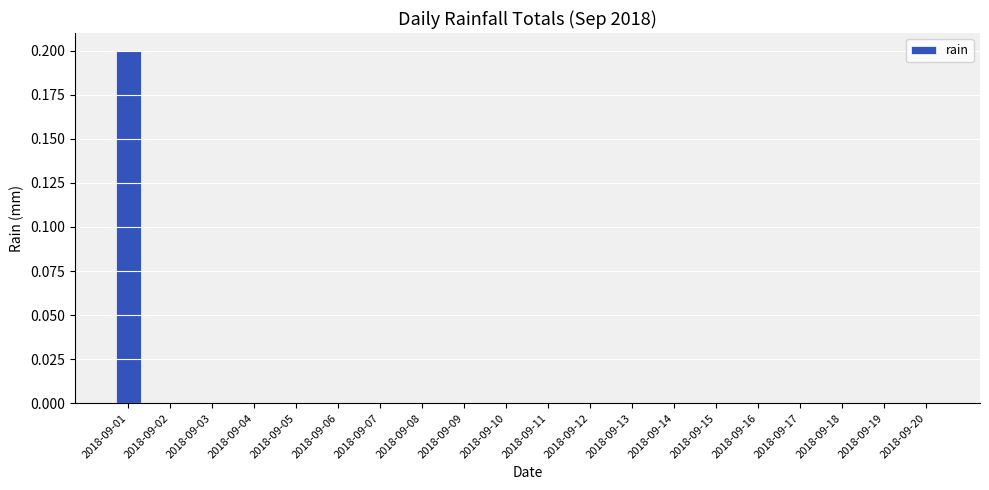

Is it true that the value at 2018-09-05 is 0.0?

True